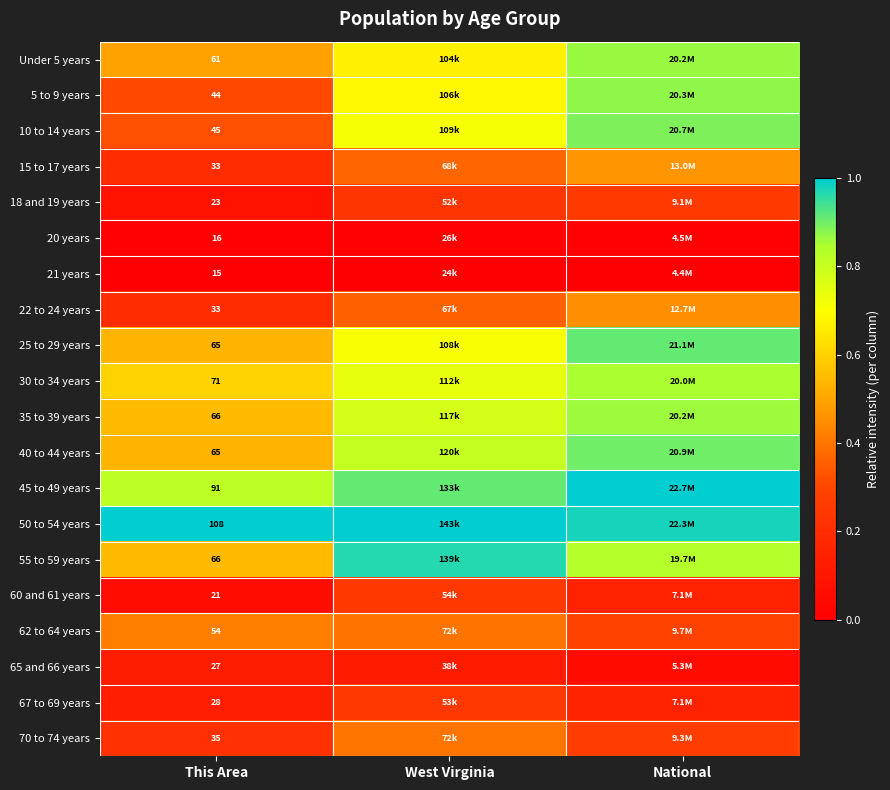

At which label is 55 to 59 years closest to 0?

This Area